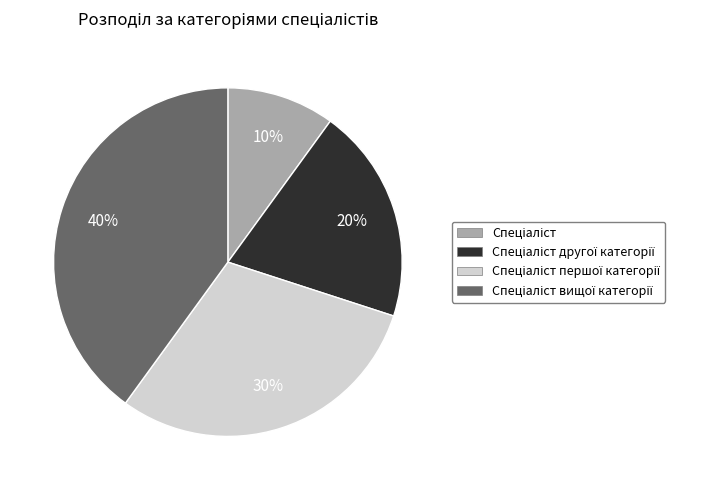

To the nearest percent, what is the difference between the largest and smallest slice percentages?

30%